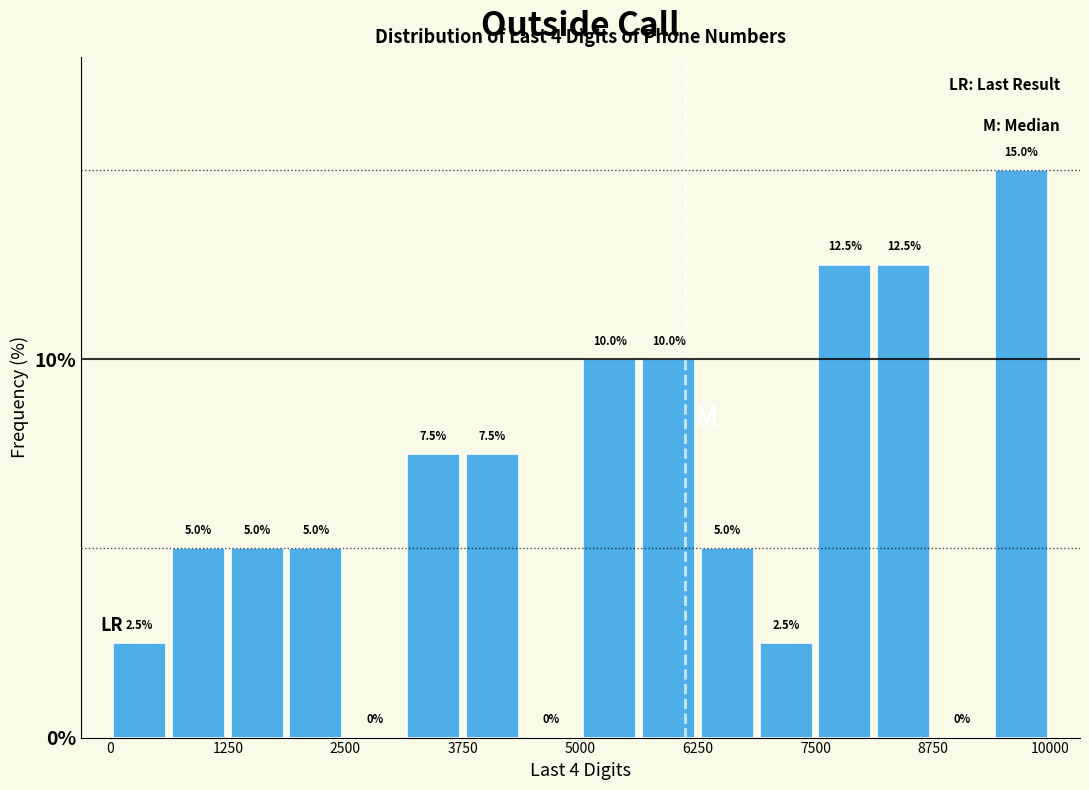

Read against the x-axis, roughly where is the centre of the tallest bar?

9600